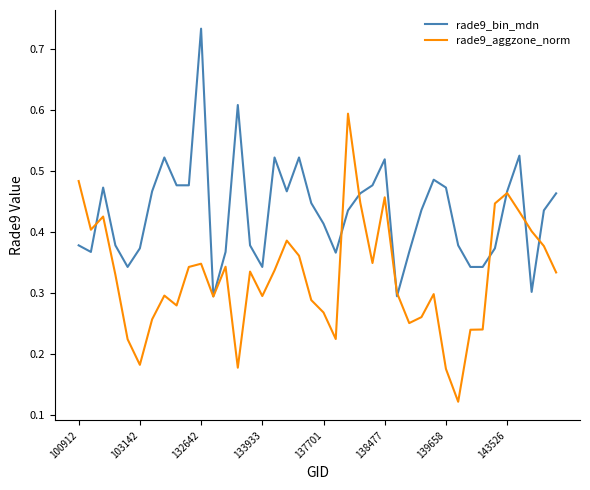

Which series has the largest total across all categories?

rade9_bin_mdn